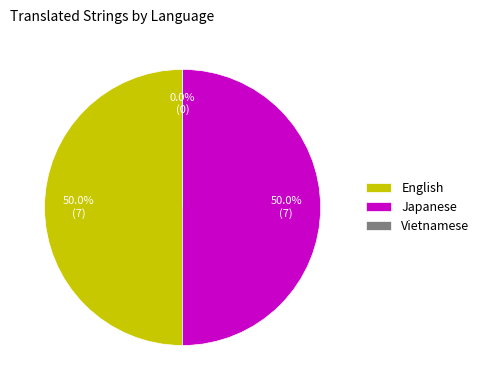

The Vietnamese slice represents 0% of the pie. True or false?

True